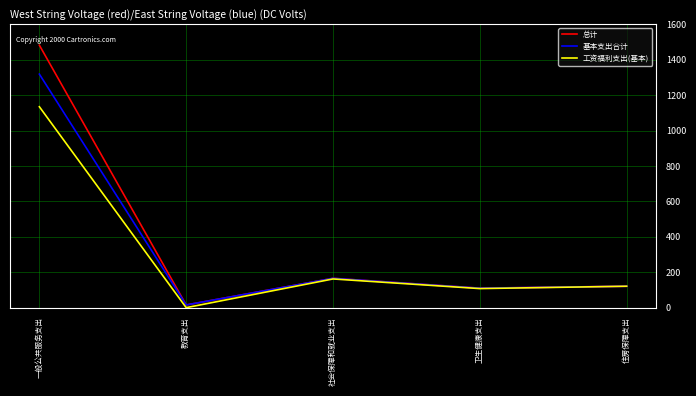

The value of 基本支出合计 at 住房保障支出 is 189.7. True or false?

False